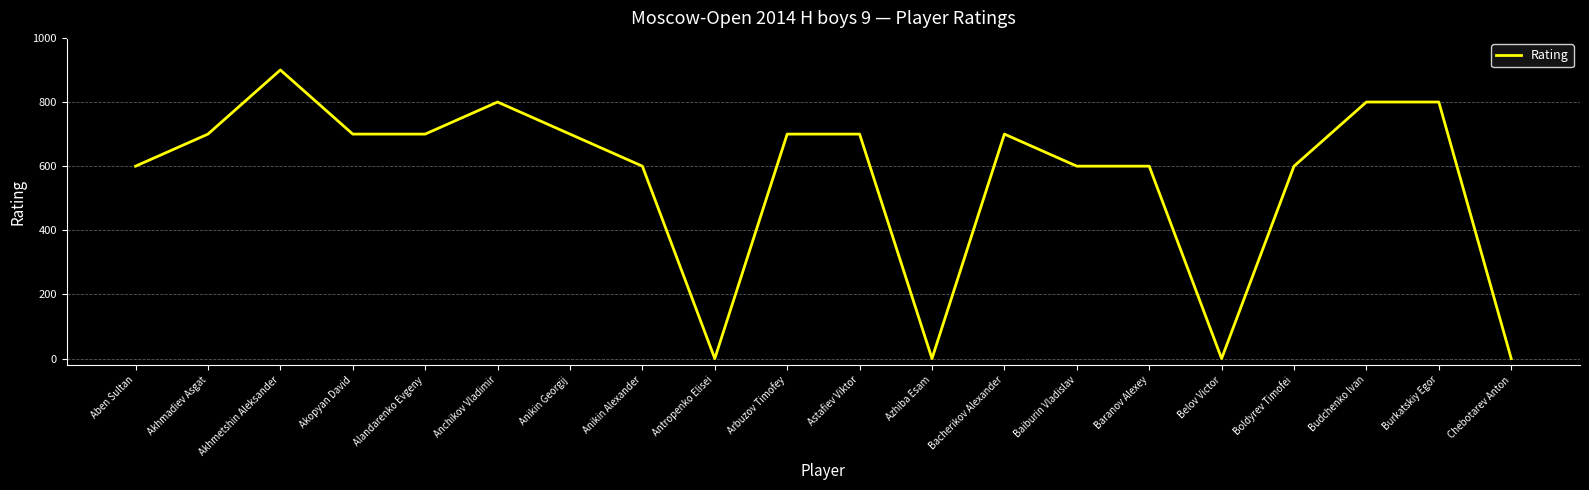

How many values are below 700?

9